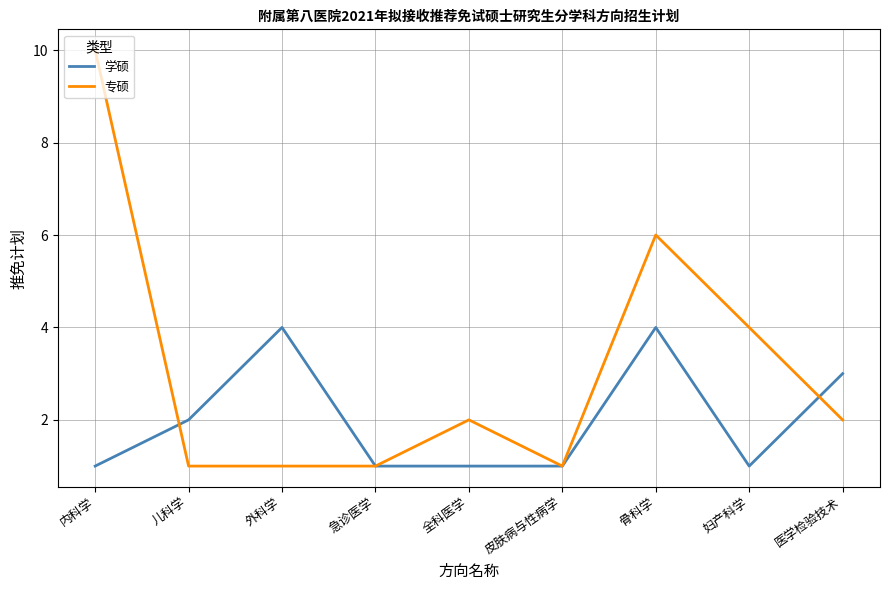

The 专硕 series shows 3 at 骨科学. True or false?

False